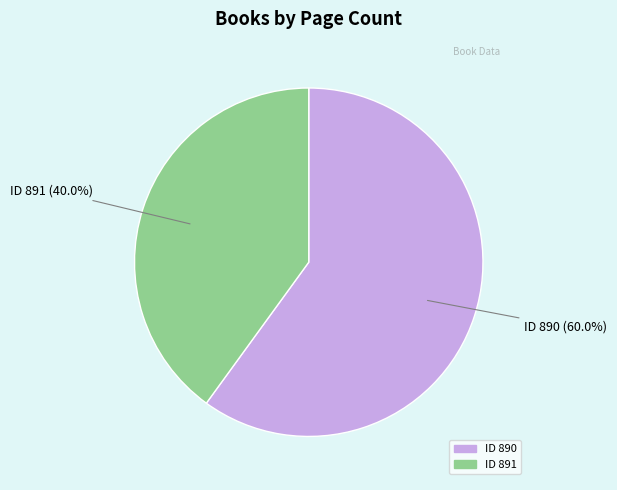

How many segments does this pie chart have?

2